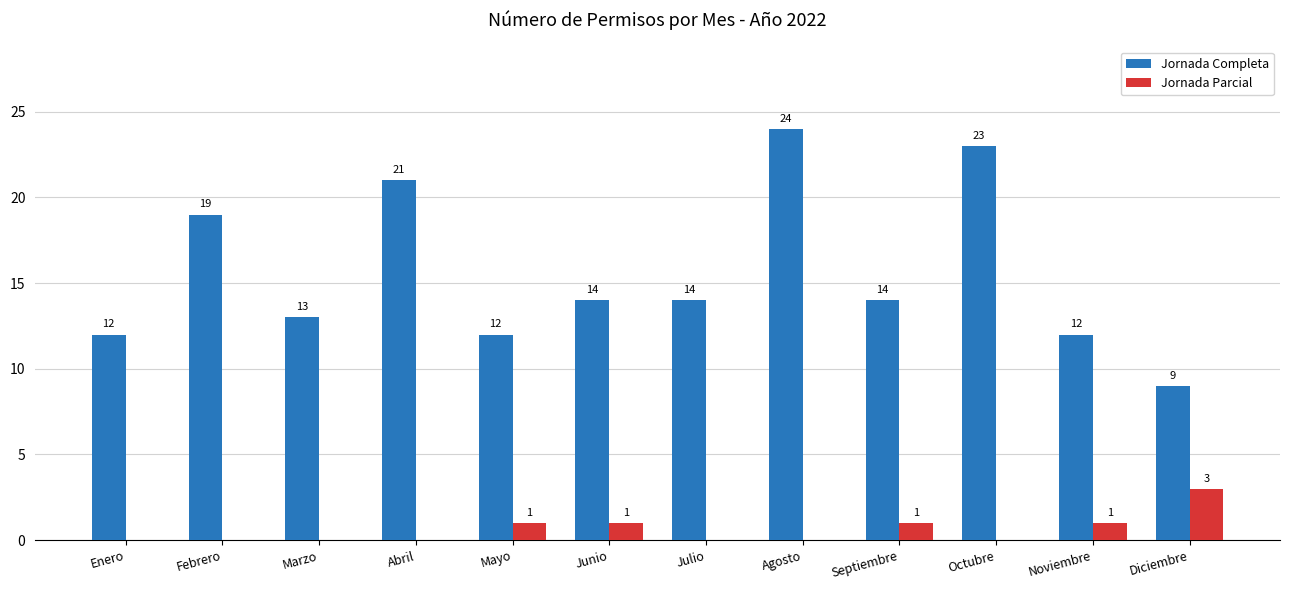

What is the sum of the Jornada Parcial values at Octubre and Noviembre?

1